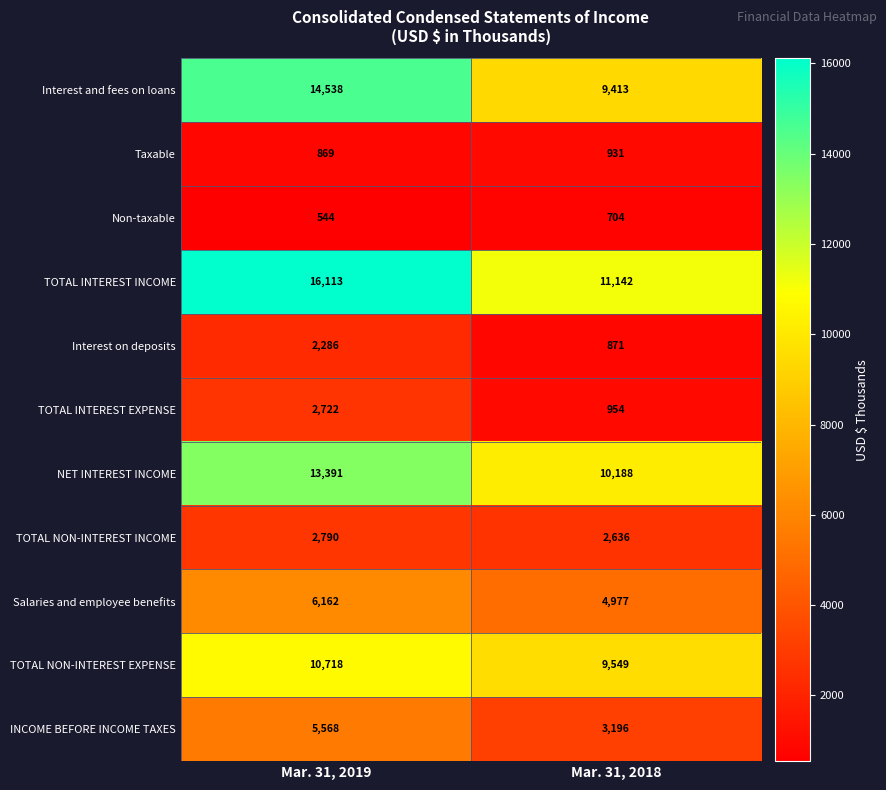

At which category is the sum across all series the highest?

Mar. 31, 2019